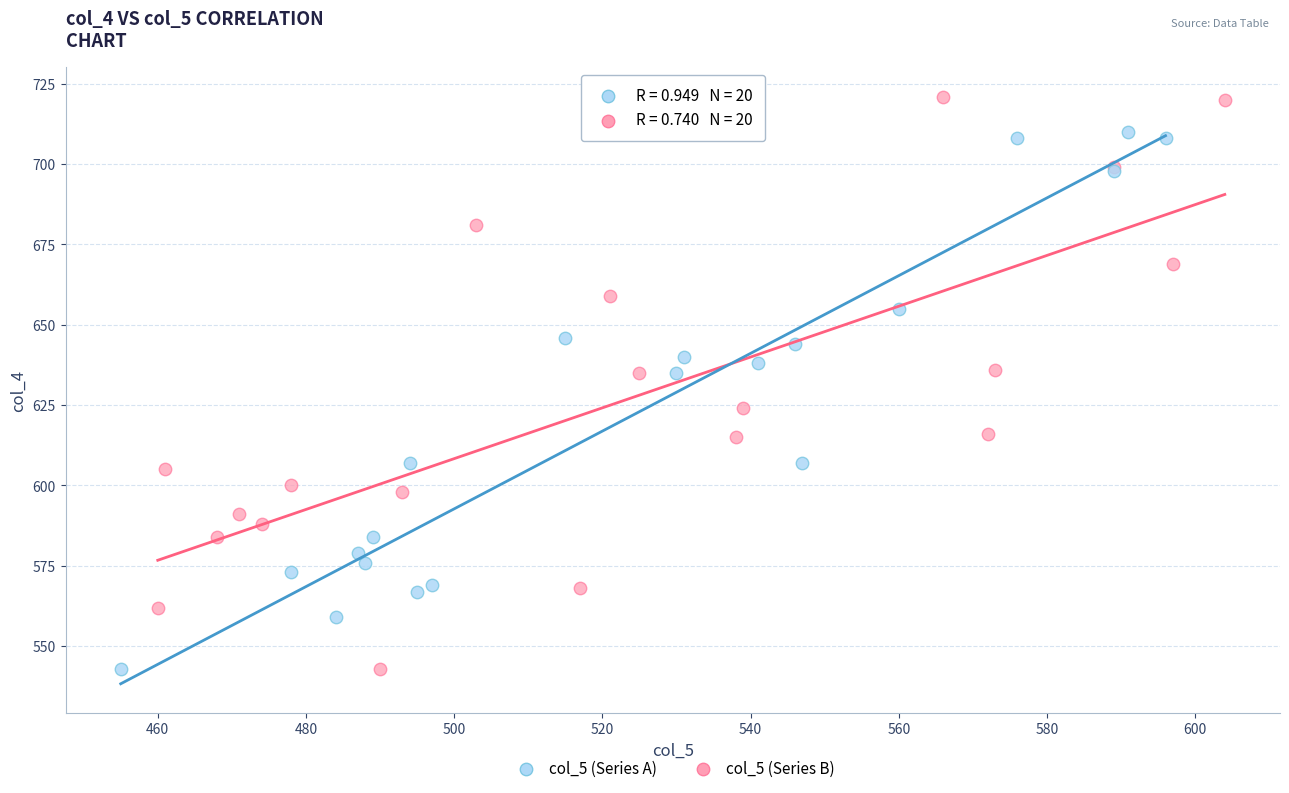

What are all the series names shown in the legend?

col_5 (Series A), col_5 (Series B)